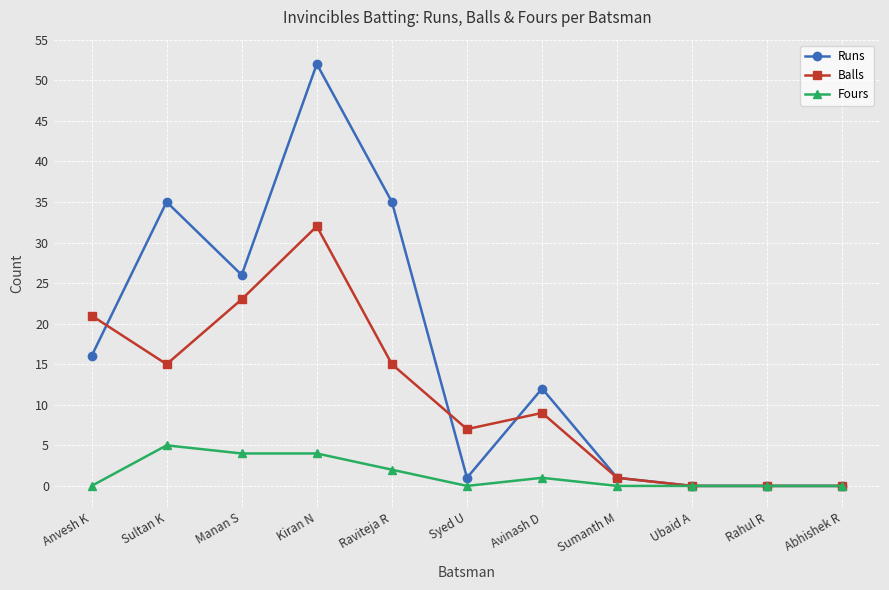

Where is the first local maximum for Fours?

Sultan K